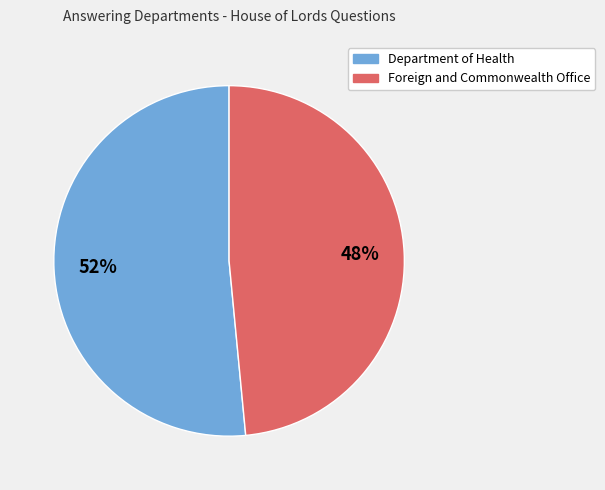

Does Foreign and Commonwealth Office represent more than half of the total?

No